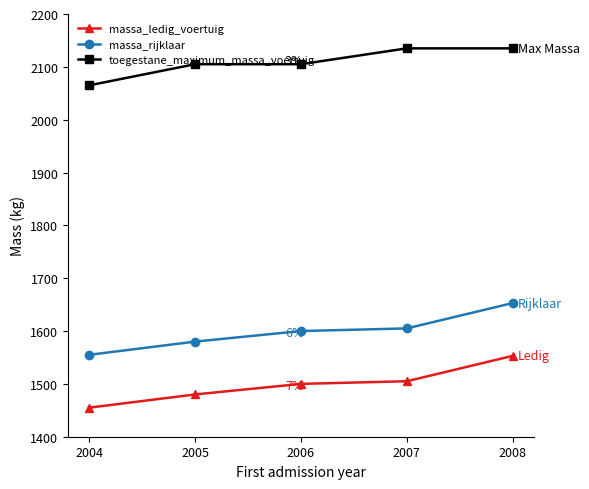

The value of toegestane_maximum_massa_voertuig at 2005 is 2105. True or false?

True